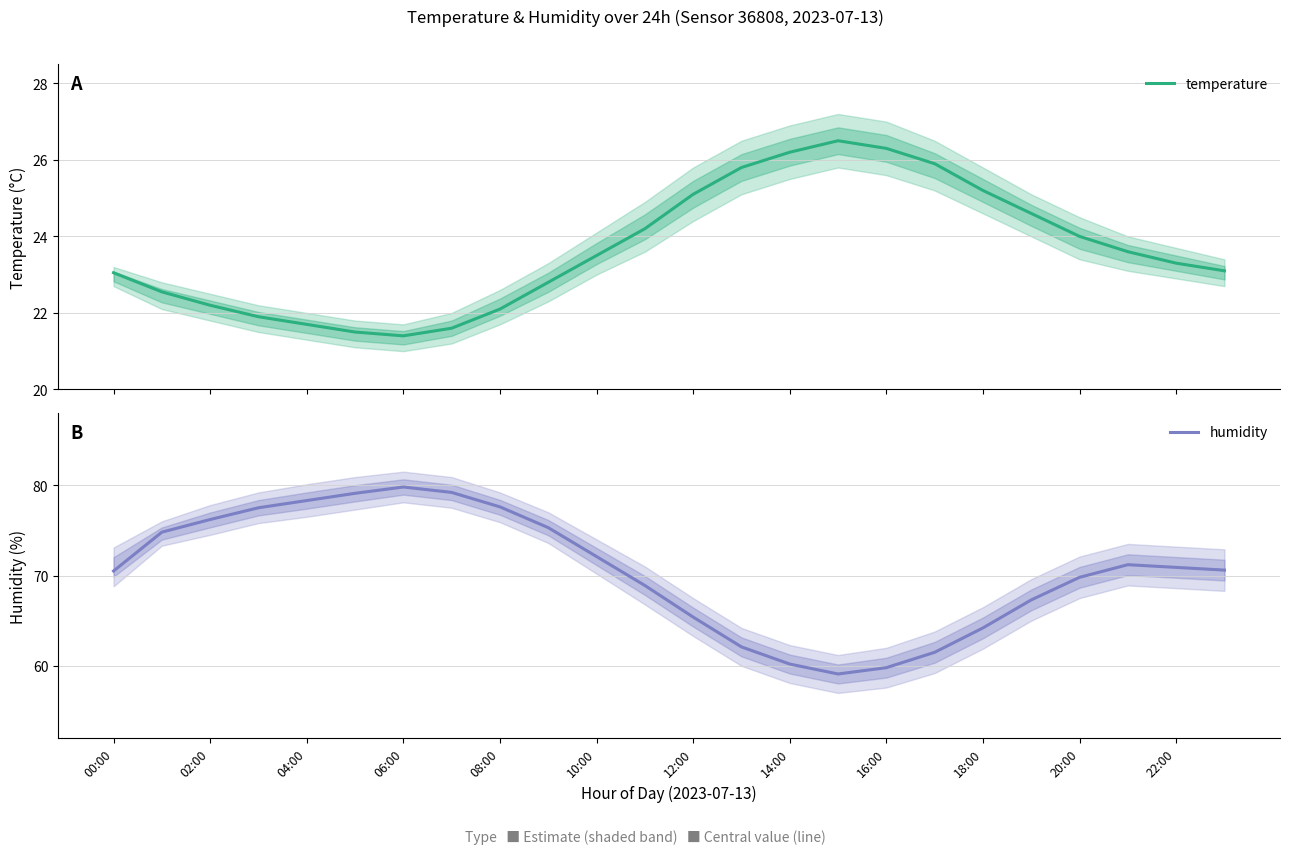

At which label does humidity first exceed 70?

00:00